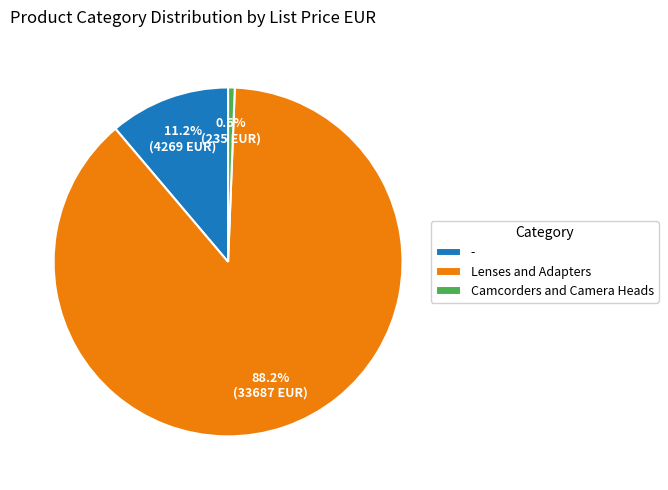

Rank the categories by value from highest to lowest.

Lenses and Adapters, -, Camcorders and Camera Heads